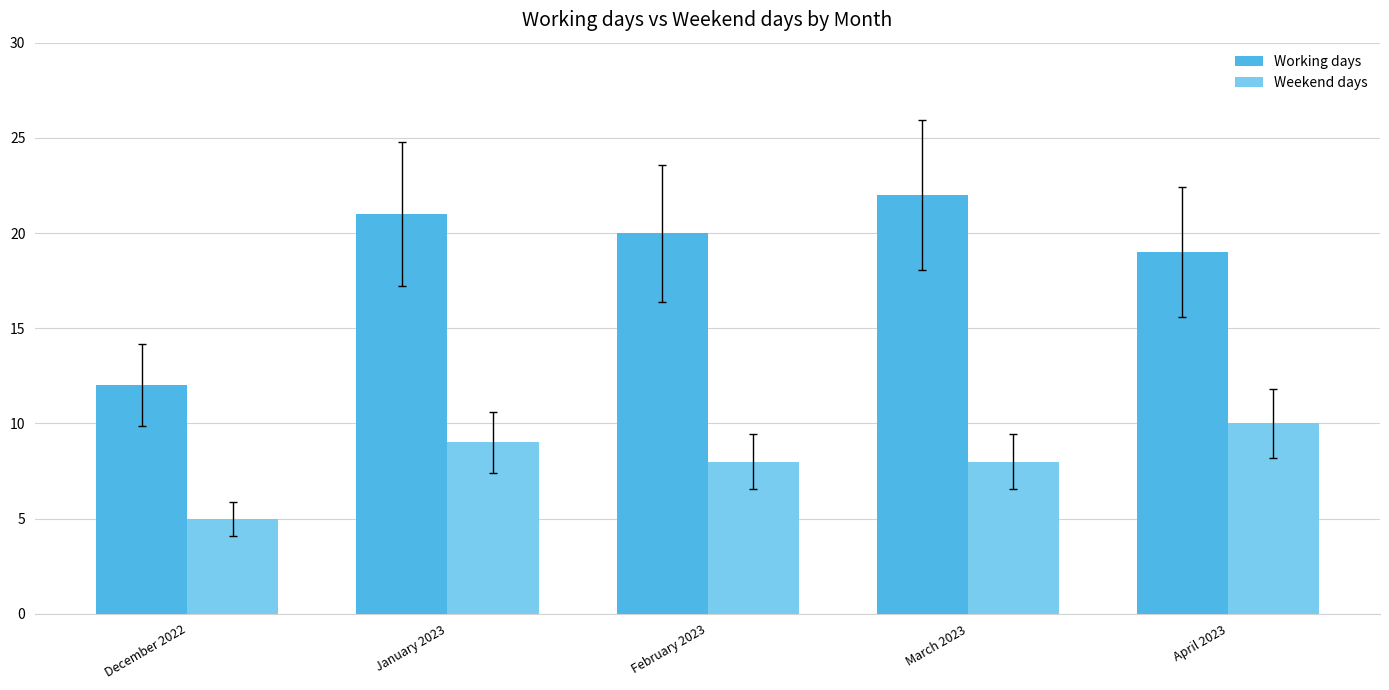

What are all the series names shown in the legend?

Working days, Weekend days